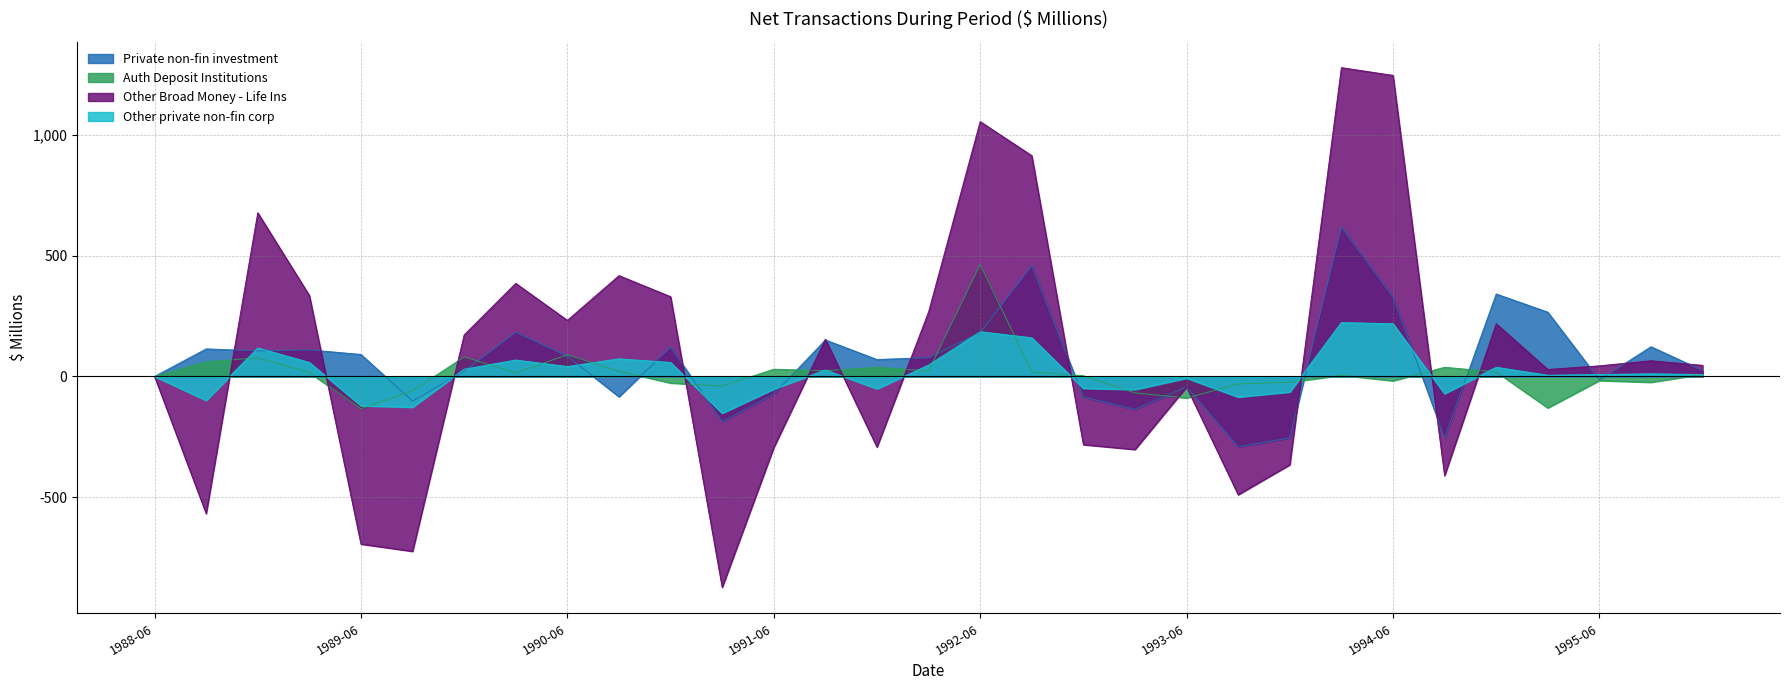

At 1993-09, list the series in order from smallest to largest.

Other Broad Money - Life Ins, Private non-fin investment, Other private non-fin corp, Auth Deposit Institutions